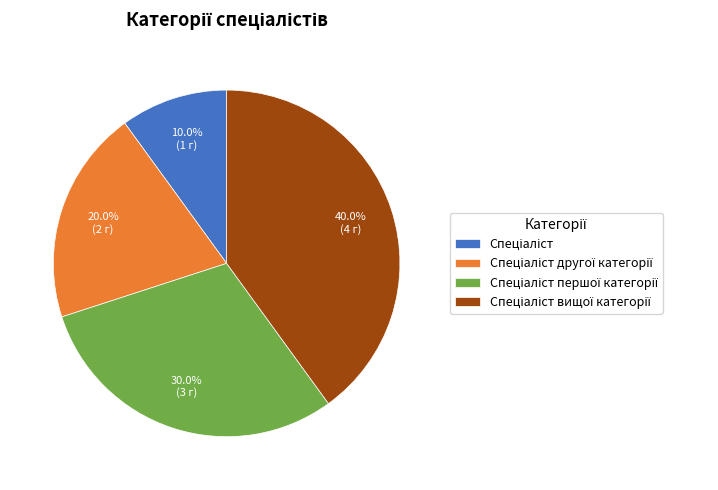

Count the number of slices in the pie.

4